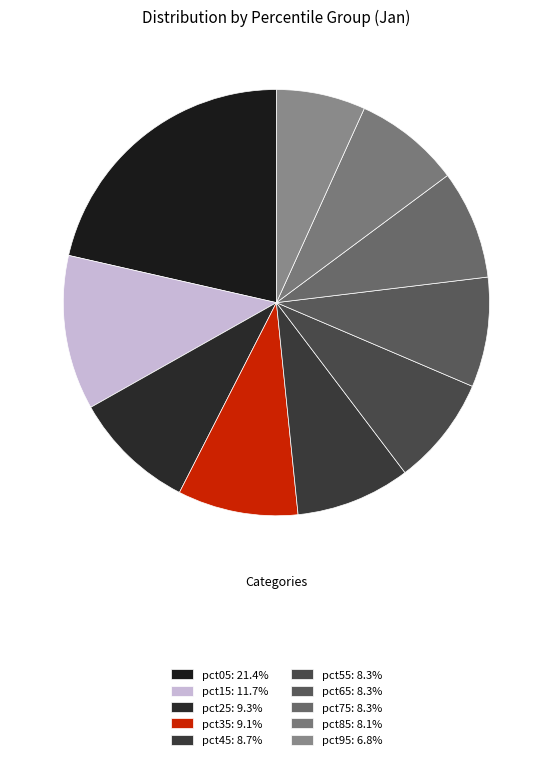

Which has a higher value, pct25 or pct75?

pct25